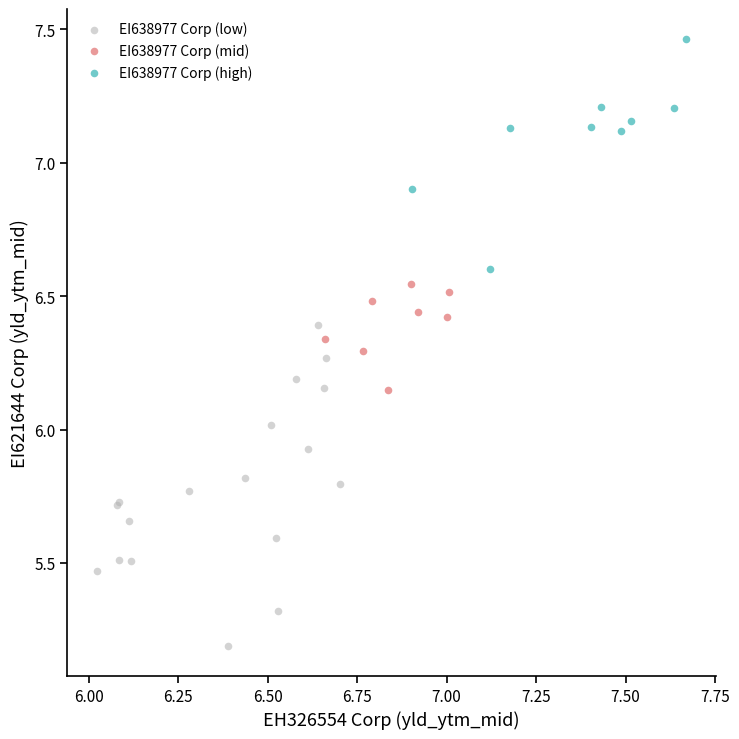

Which series reaches the minimum Y coordinate?

EI638977 Corp (low)